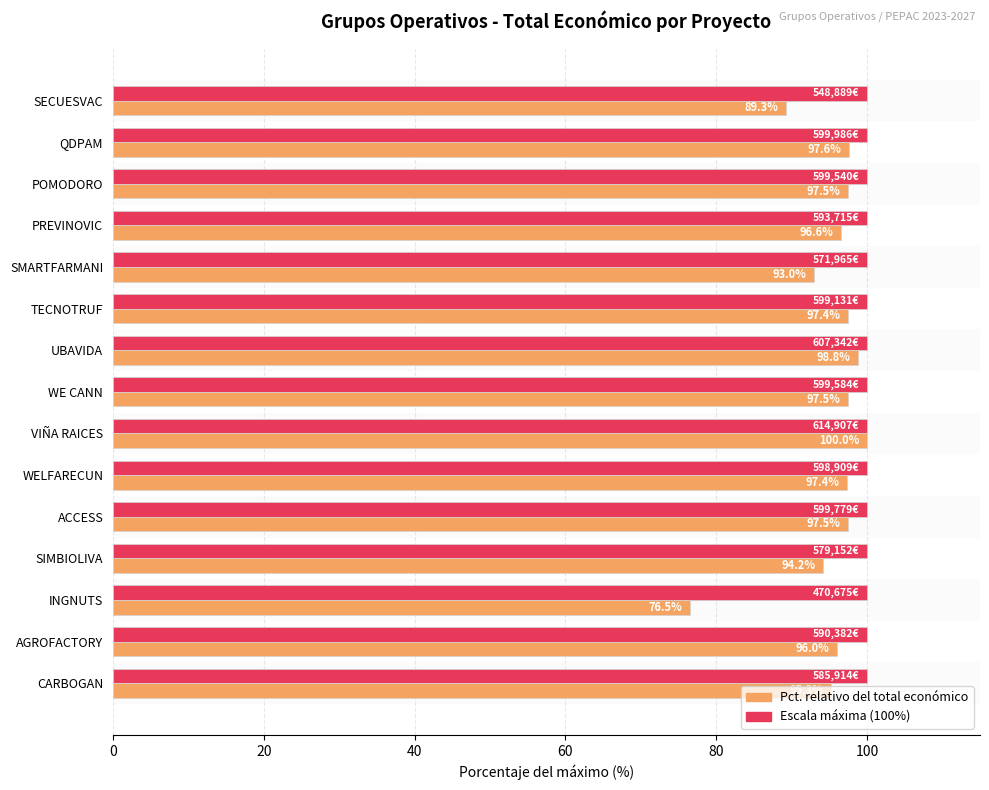

At which category is the sum across all series the highest?

VIÑA RAICES